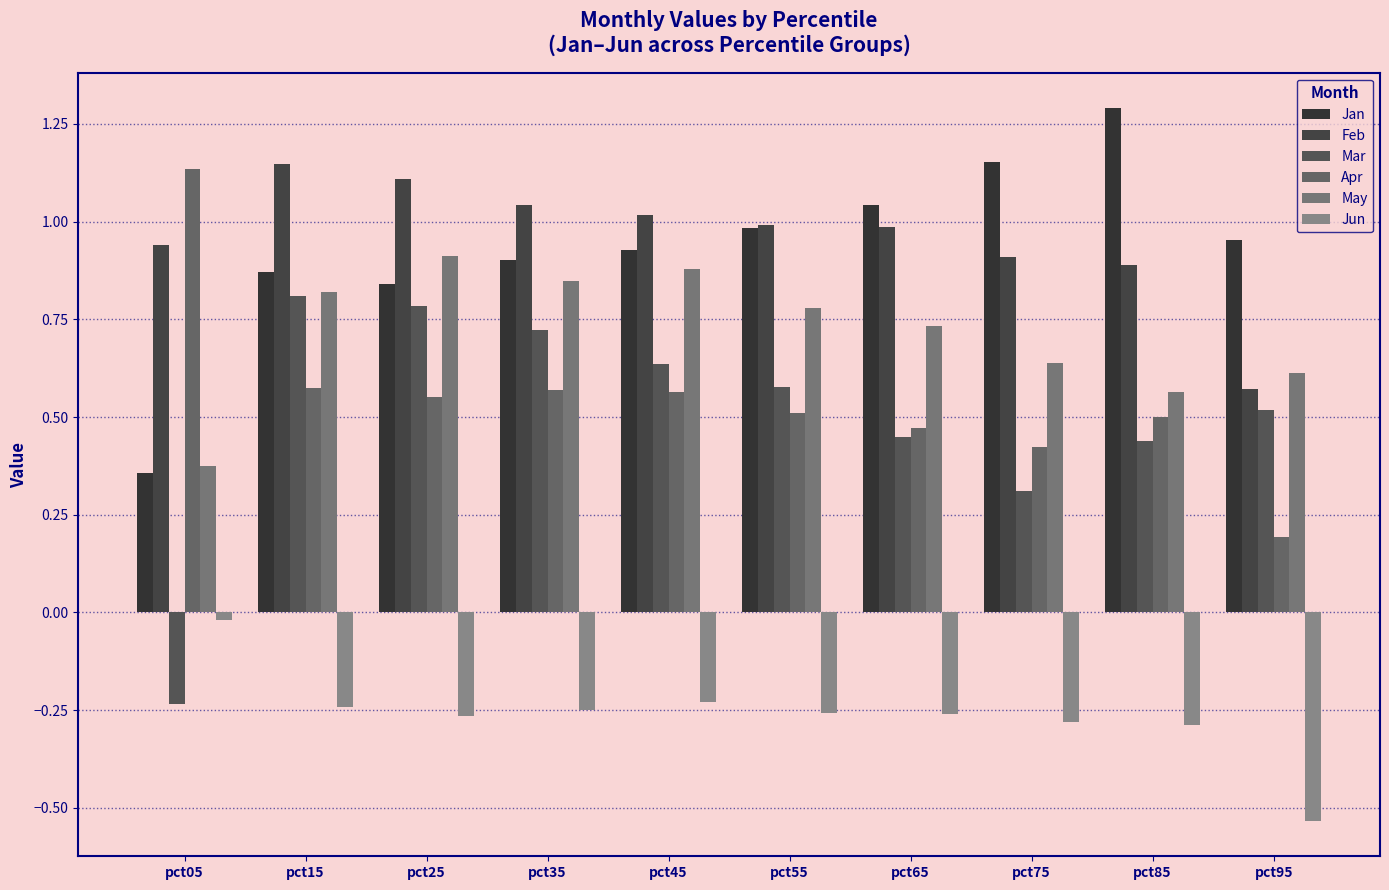

At which label does Jun reach its minimum?

pct95